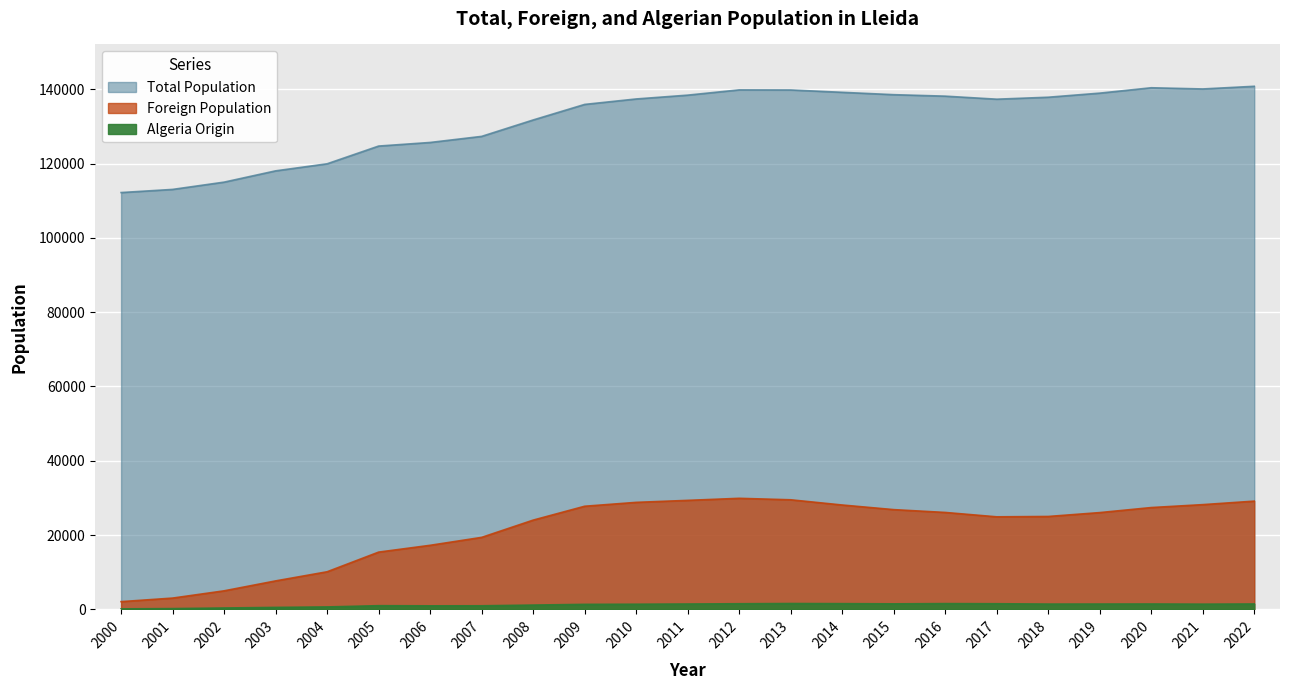

Reading left to right, what are all the values shown in this chart?

Total Population: 2000=112194	2001=113040	2002=115000	2003=118035	2004=119935	2005=124709	2006=125677	2007=127314	2008=131731	2009=135919	2010=137387	2011=138416	2012=139834	2013=139809	2014=139176	2015=138542	2016=138144	2017=137327	2018=137856	2019=138956	2020=140403	2021=140080	2022=140797
Foreign Population: 2000=2074	2001=3031	2002=4983	2003=7656	2004=10115	2005=15406	2006=17239	2007=19371	2008=24016	2009=27753	2010=28798	2011=29335	2012=29887	2013=29491	2014=28086	2015=26842	2016=26083	2017=24905	2018=25001	2019=26043	2020=27400	2021=28186	2022=29129
Algeria Origin: 2000=126	2001=201	2002=362	2003=524	2004=650	2005=987	2006=944	2007=961	2008=1149	2009=1344	2010=1382	2011=1437	2012=1509	2013=1570	2014=1537	2015=1479	2016=1548	2017=1512	2018=1418	2019=1427	2020=1442	2021=1397	2022=1444